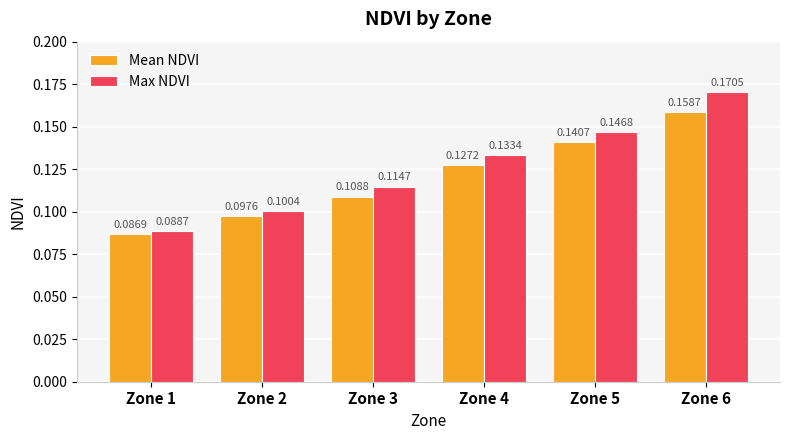

At which label does Max NDVI reach its minimum?

Zone 1